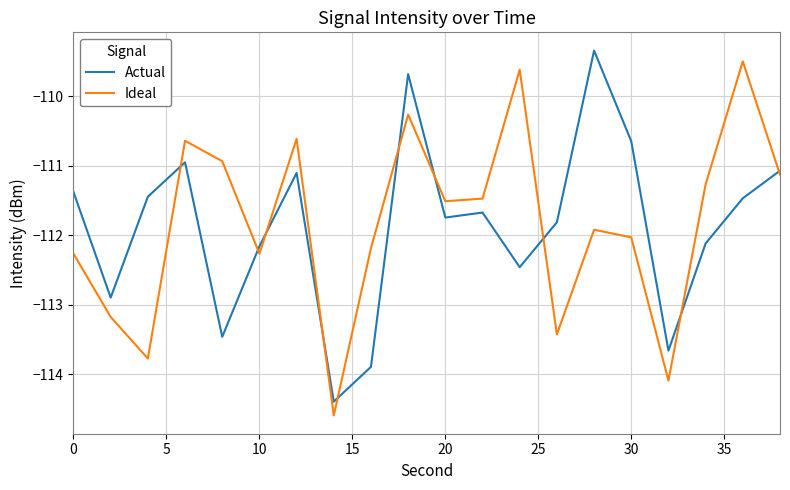

What is the smallest value displayed?

-114.6